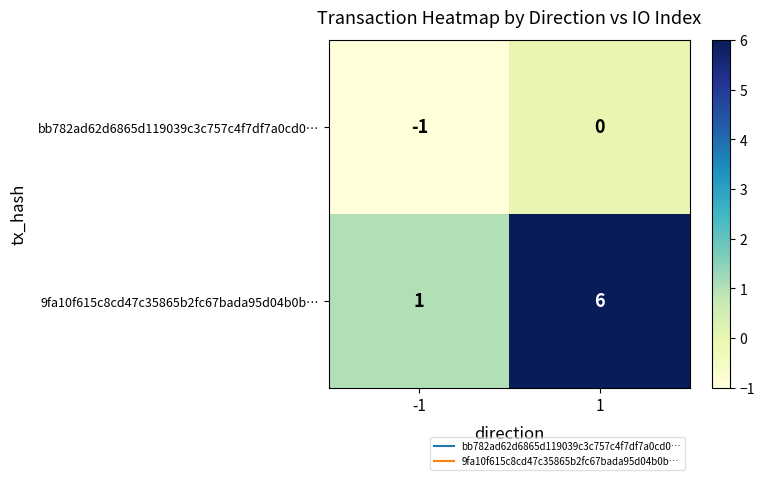

What is the difference between the 9fa10f615c8cd47c35865b2fc67bada95d04b0b… values at -1 and 1?

5